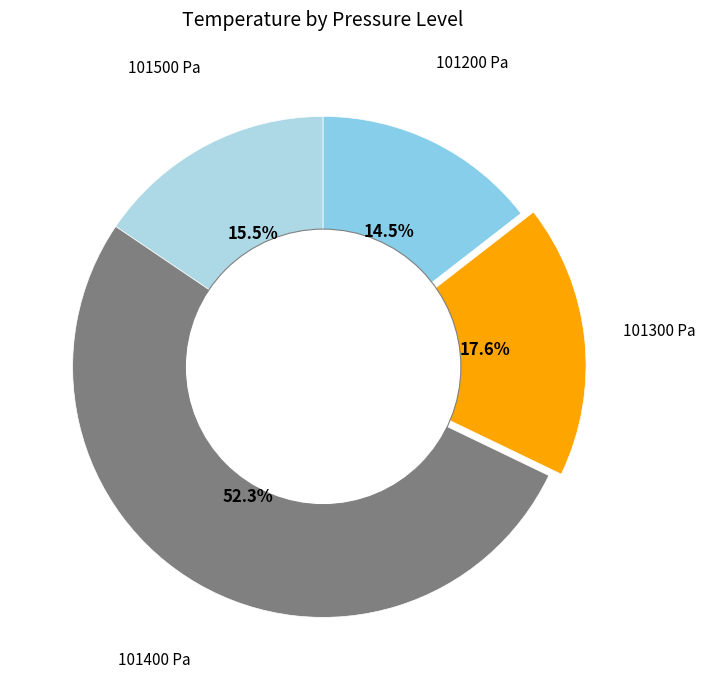

Rank the categories by value from highest to lowest.

101400 Pa, 101300 Pa, 101500 Pa, 101200 Pa